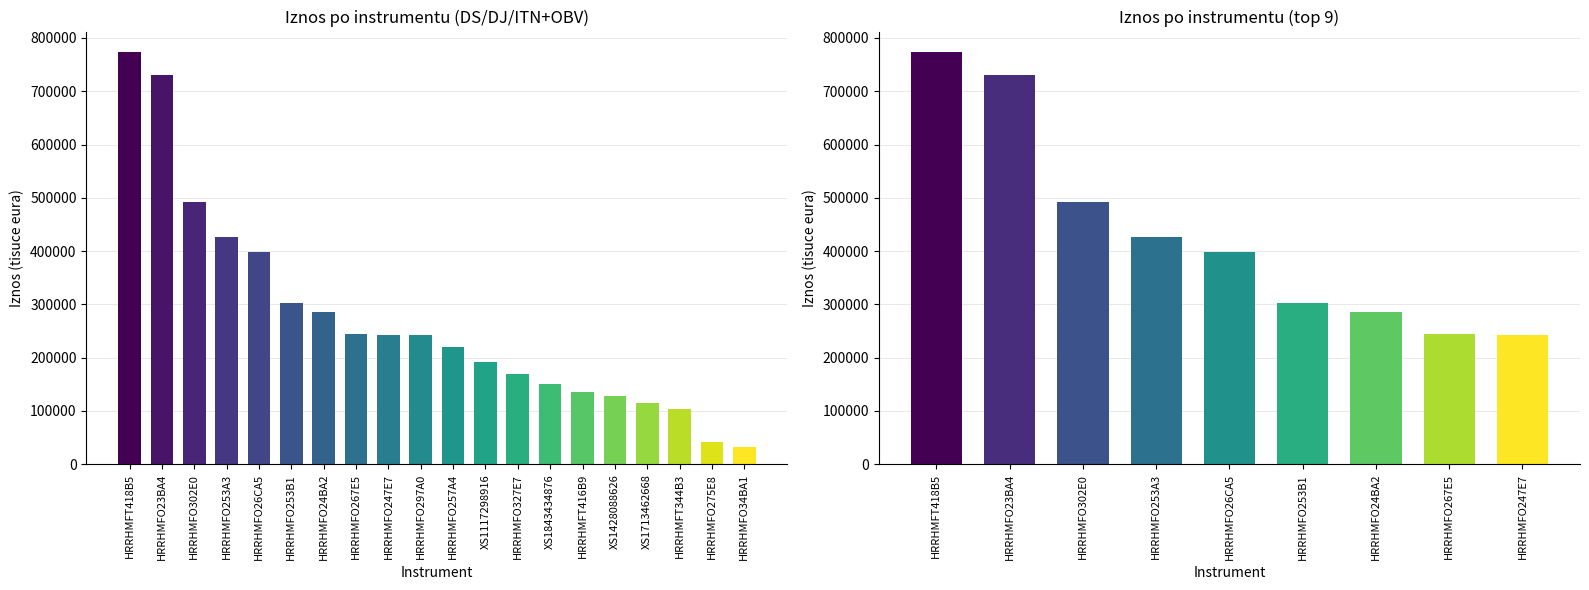

What position from the right is HRRHMFO253A3?

6